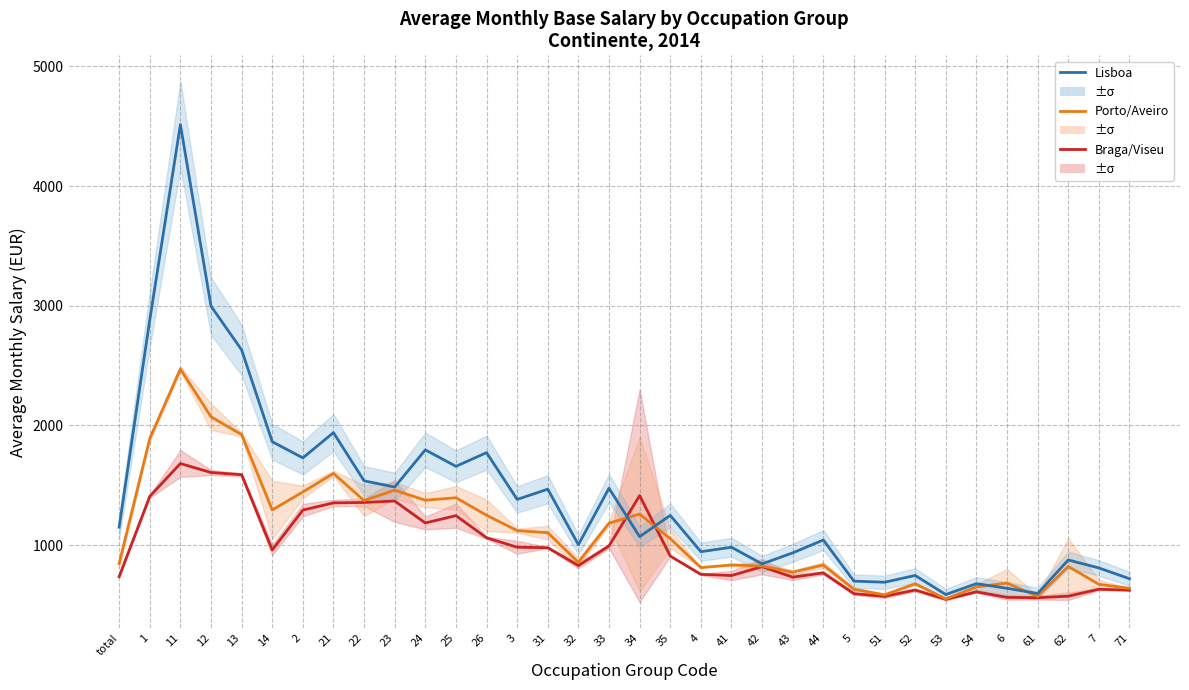

At which label does Lisboa reach its minimum?

53